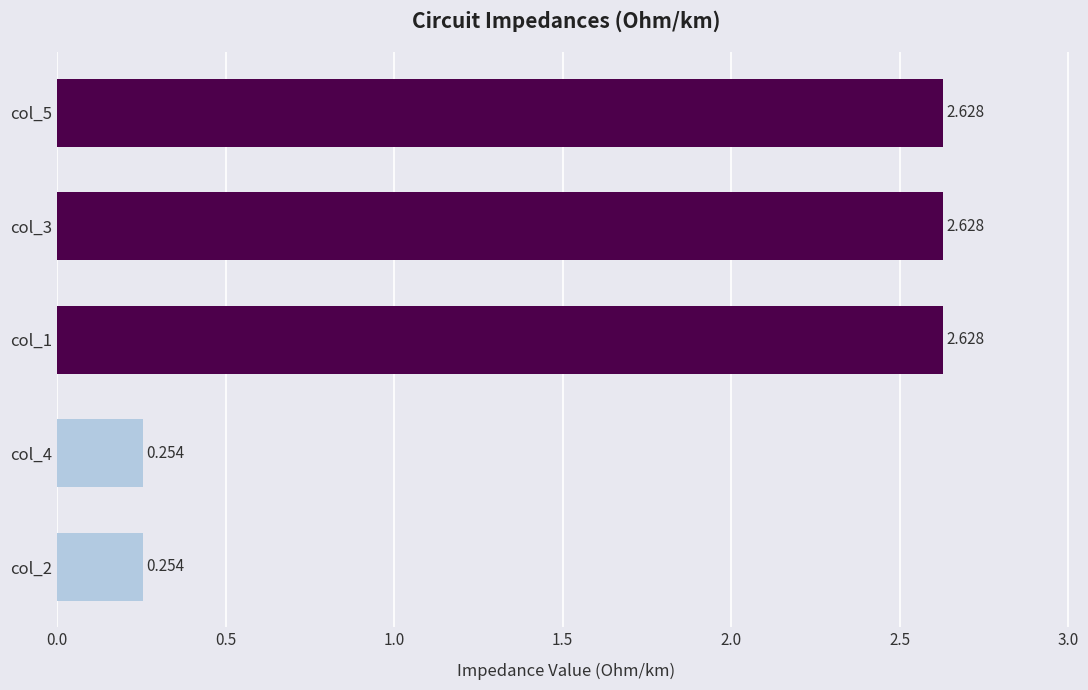

Count the number of categories in the chart.

5